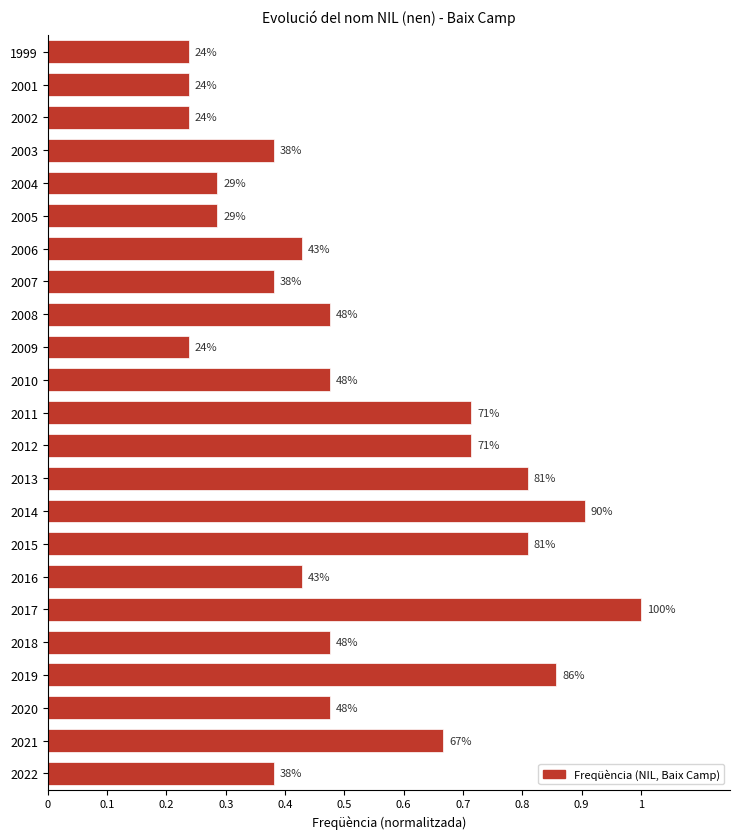

How many bars are there in total?

23